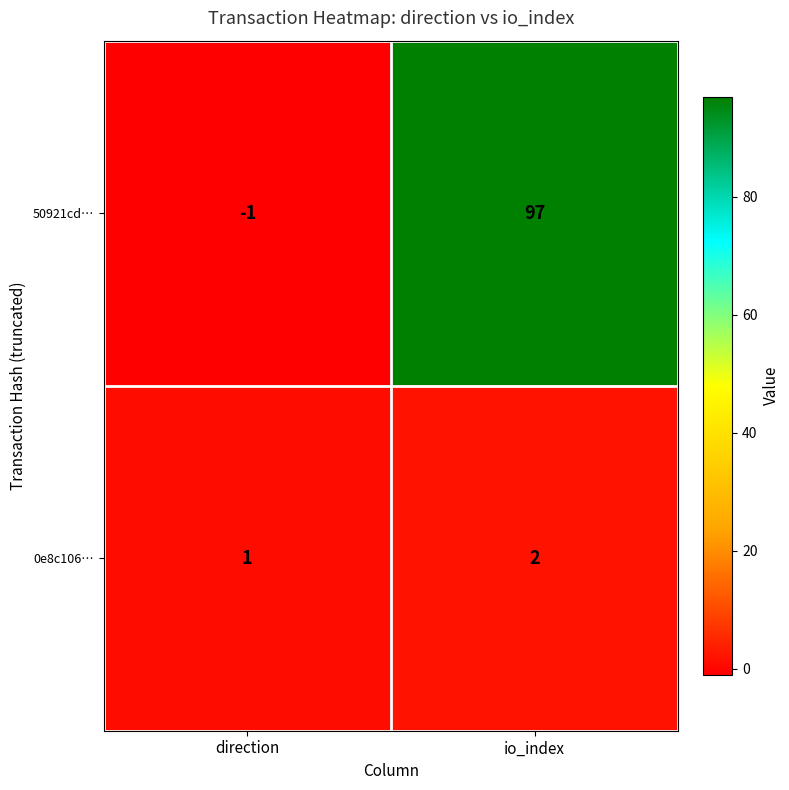

What is the sum of the 0e8c106… values at io_index and direction?

3